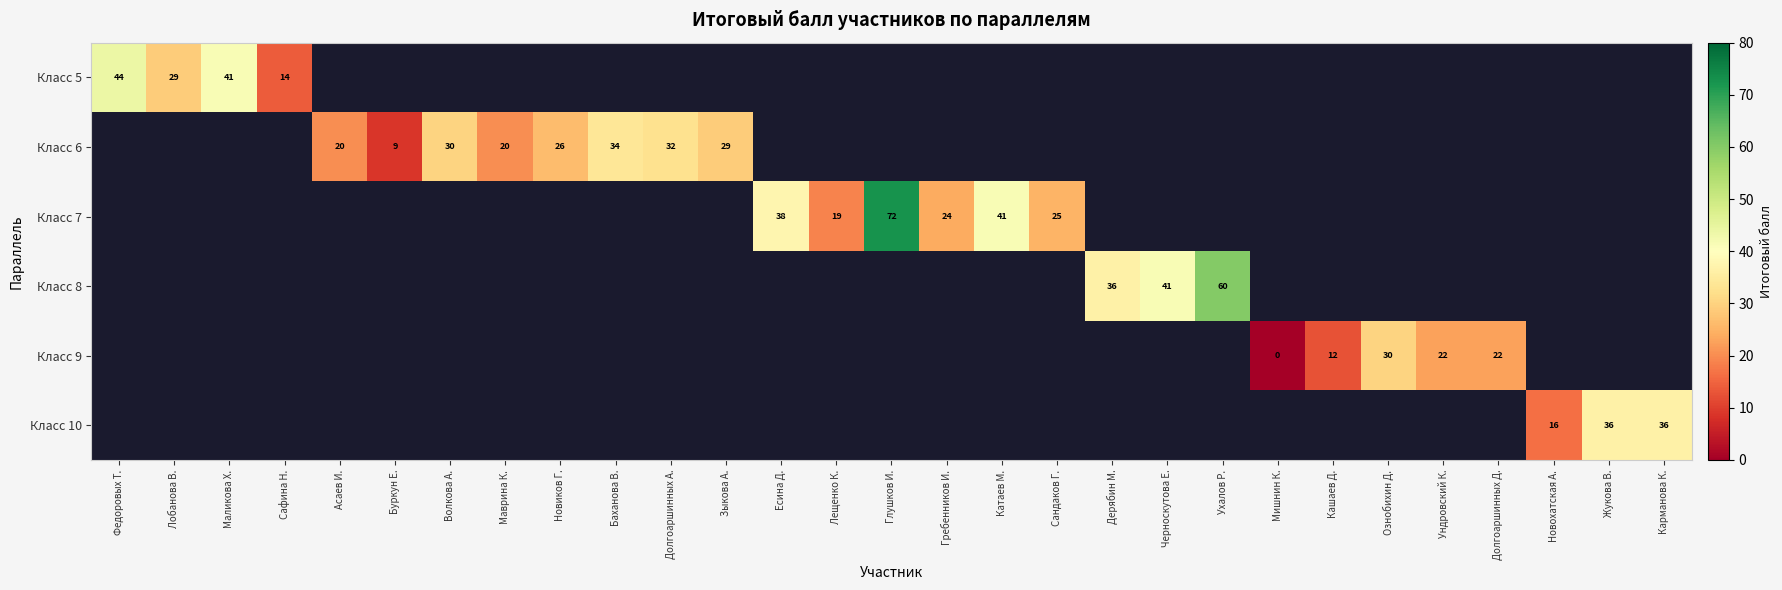

At which category does the chart reach its peak across all series?

Глушков И.